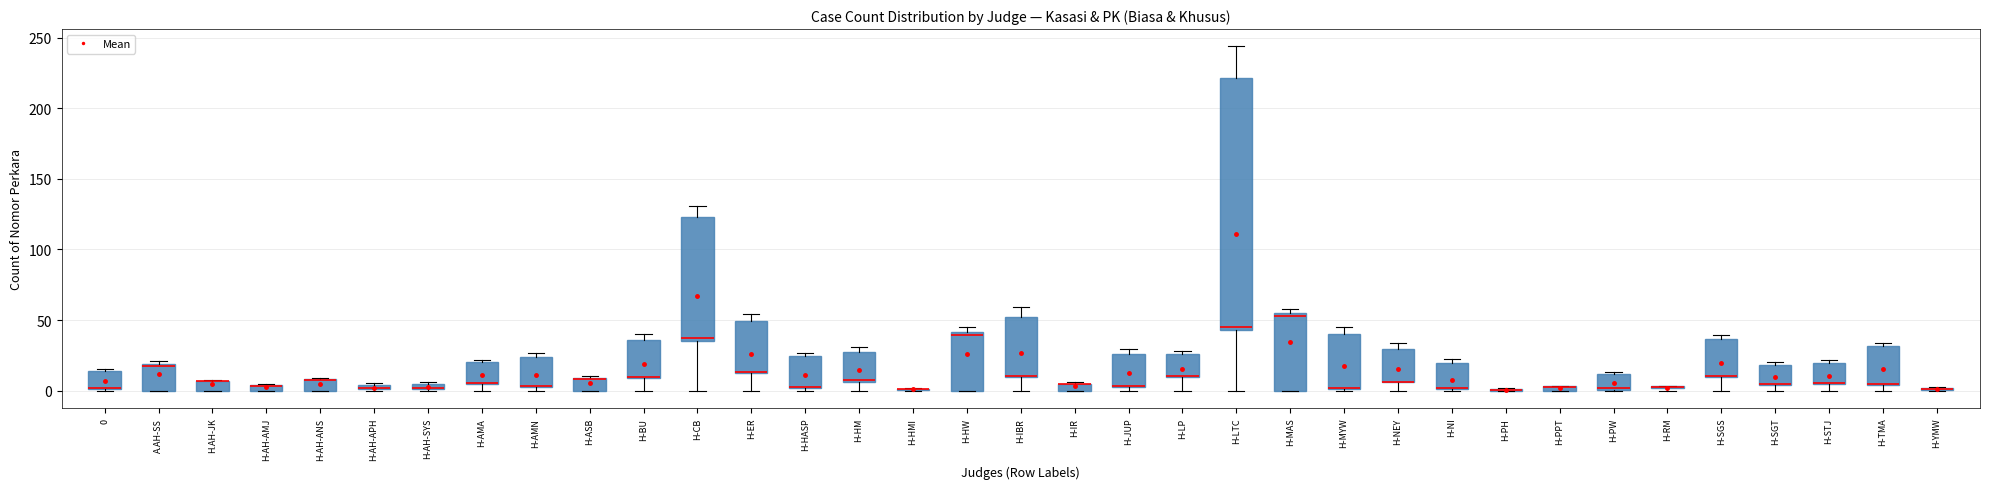

Which box is the tallest, from its lower edge to its upper edge?

H-LTC